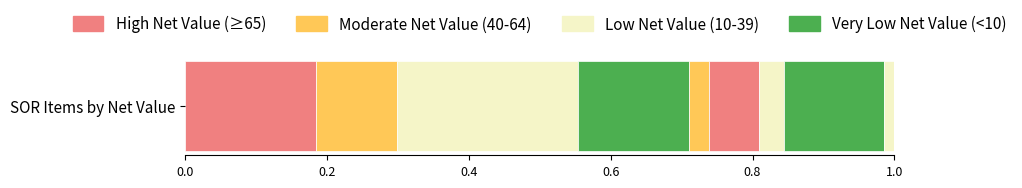

How many series are shown in this chart?

9